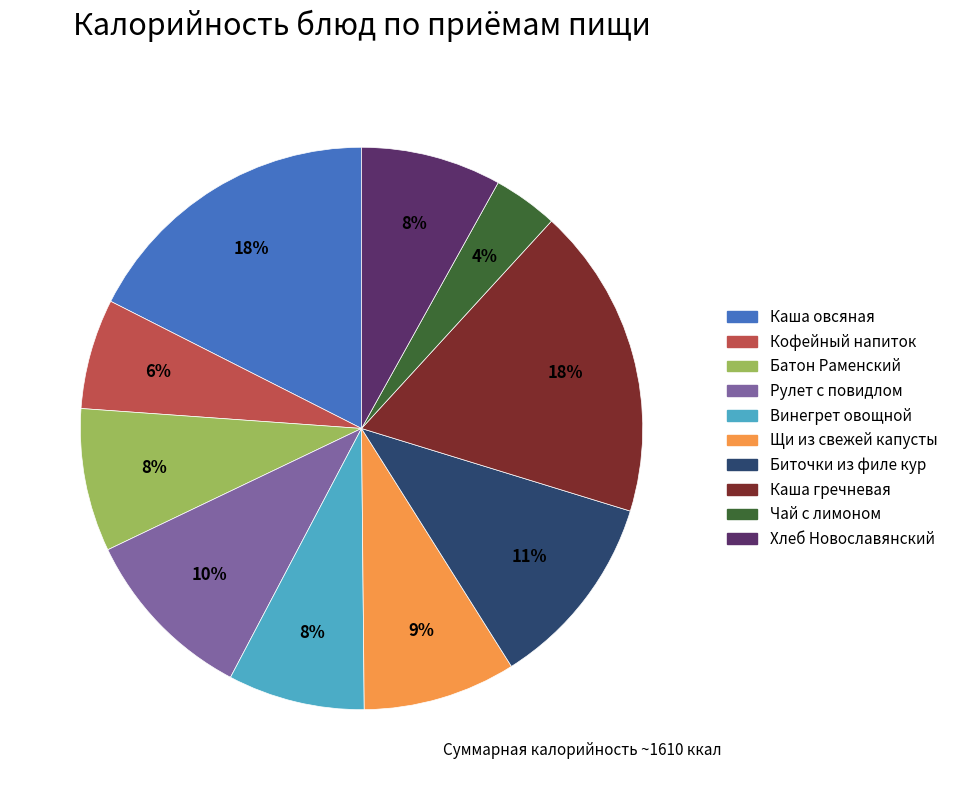

Is there a majority slice in this chart?

No